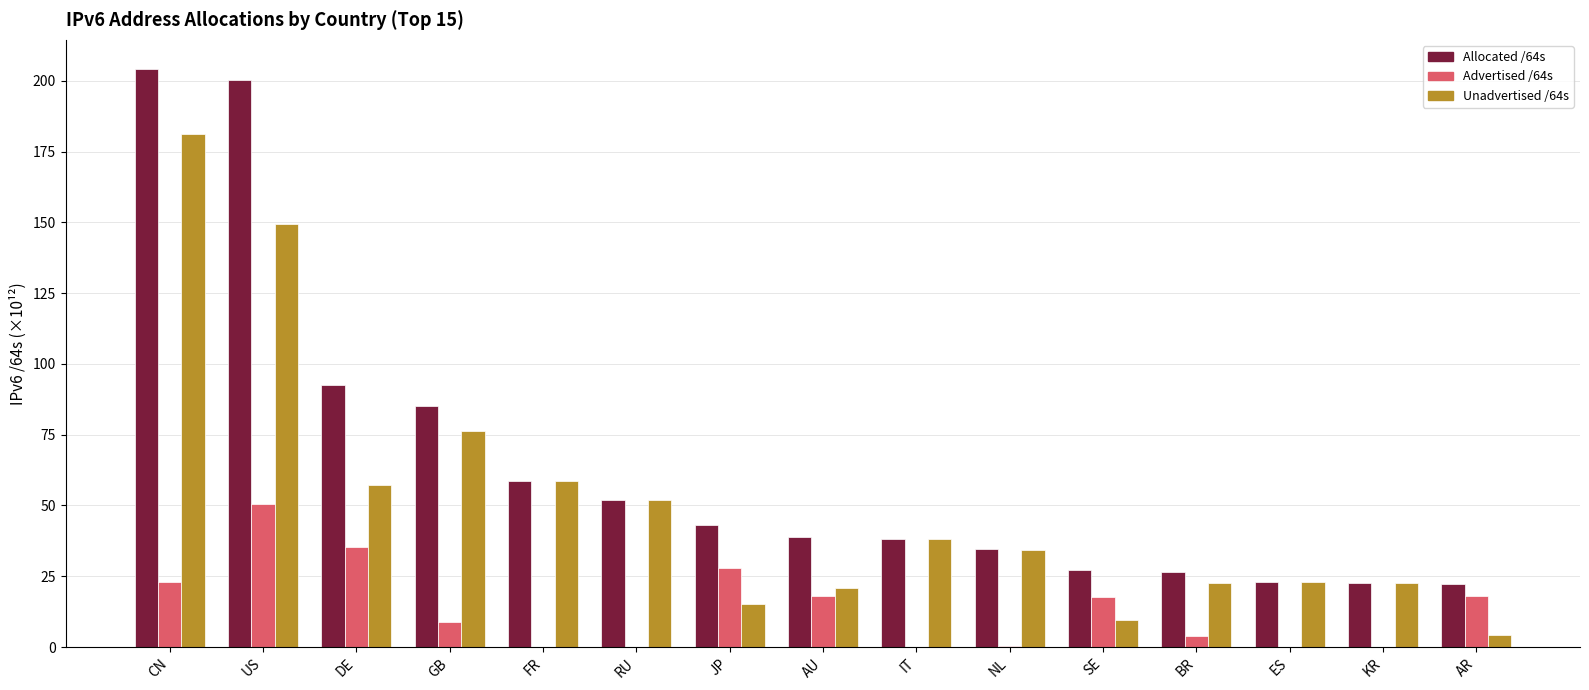

What is the maximum value shown in the chart?

204.2